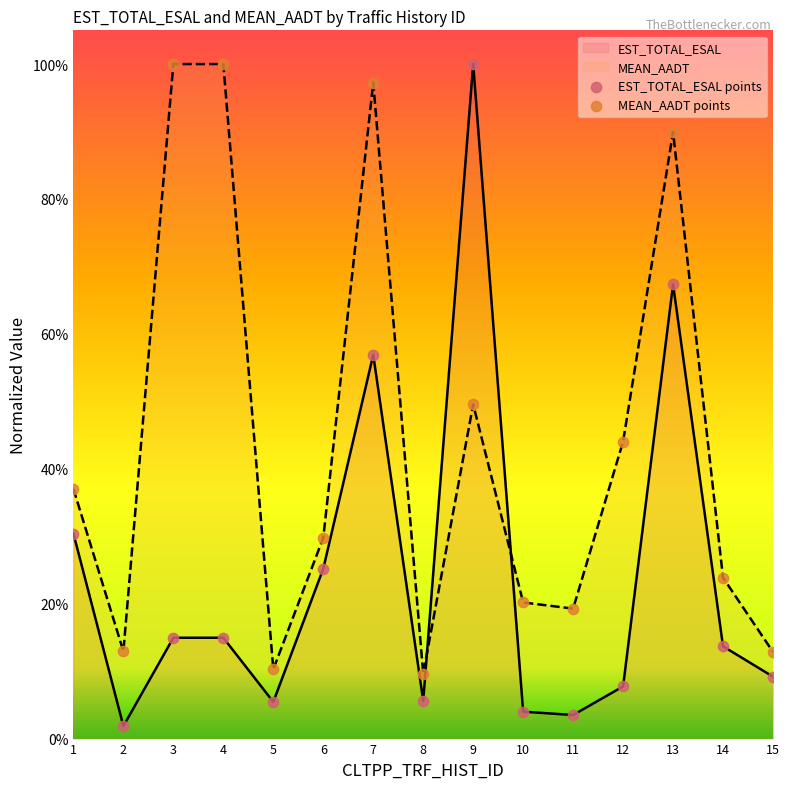

At how many categories does at least one series exceed 0?

15